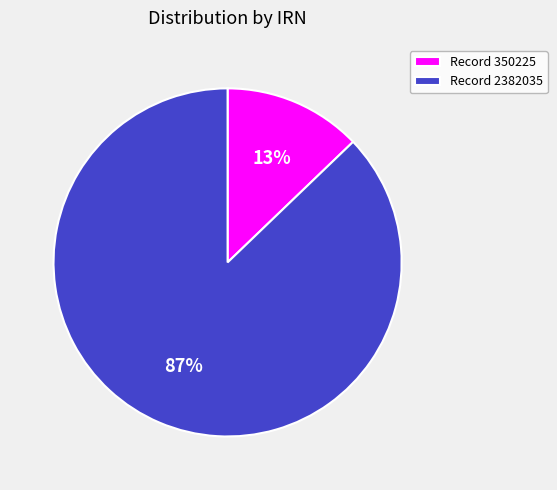

Count the number of slices in the pie.

2